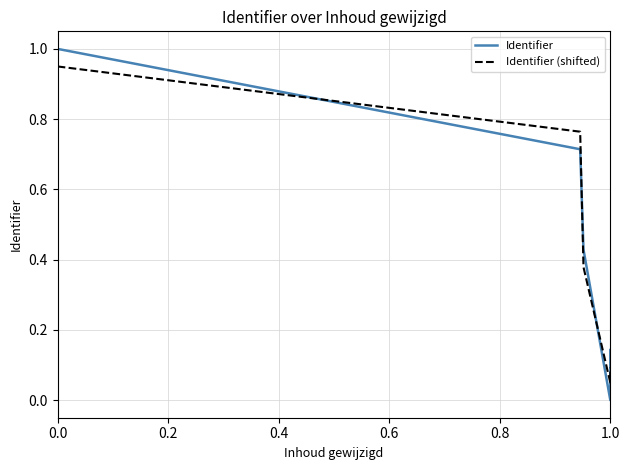

The Identifier series shows 0.2 at 0.8. True or false?

False